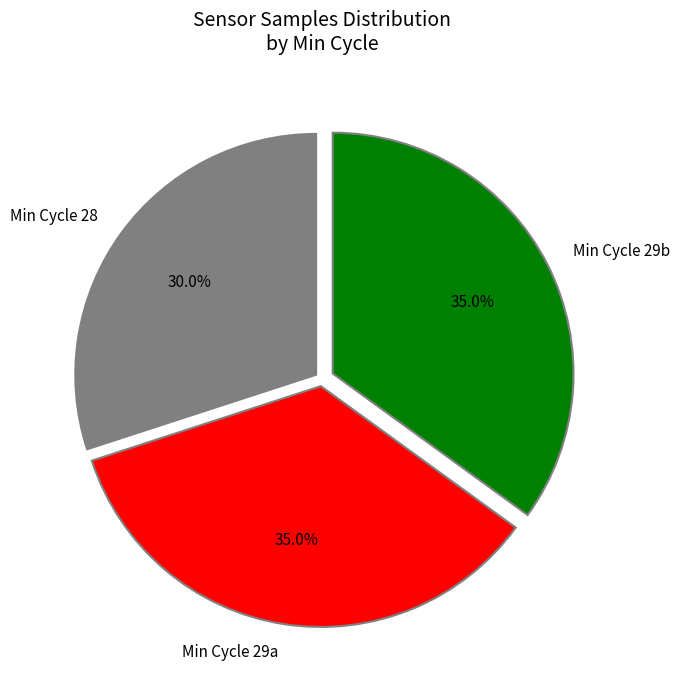

Approximately how many times larger is the value at Min Cycle 29b compared to Min Cycle 29a?

1.0